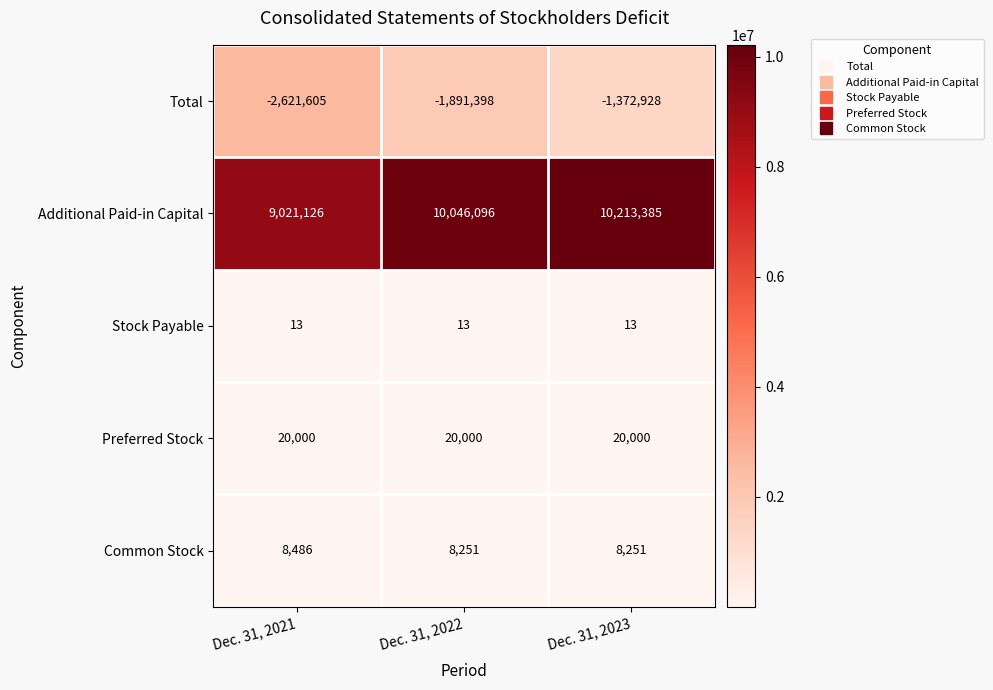

Reading left to right, transcribe all the data shown in this chart.

Total: Dec. 31, 2021=-2621605	Dec. 31, 2022=-1891398	Dec. 31, 2023=-1372928
Additional Paid-in Capital: Dec. 31, 2021=9021126	Dec. 31, 2022=10046096	Dec. 31, 2023=10213385
Stock Payable: Dec. 31, 2021=13	Dec. 31, 2022=13	Dec. 31, 2023=13
Preferred Stock: Dec. 31, 2021=20000	Dec. 31, 2022=20000	Dec. 31, 2023=20000
Common Stock: Dec. 31, 2021=8486	Dec. 31, 2022=8251	Dec. 31, 2023=8251